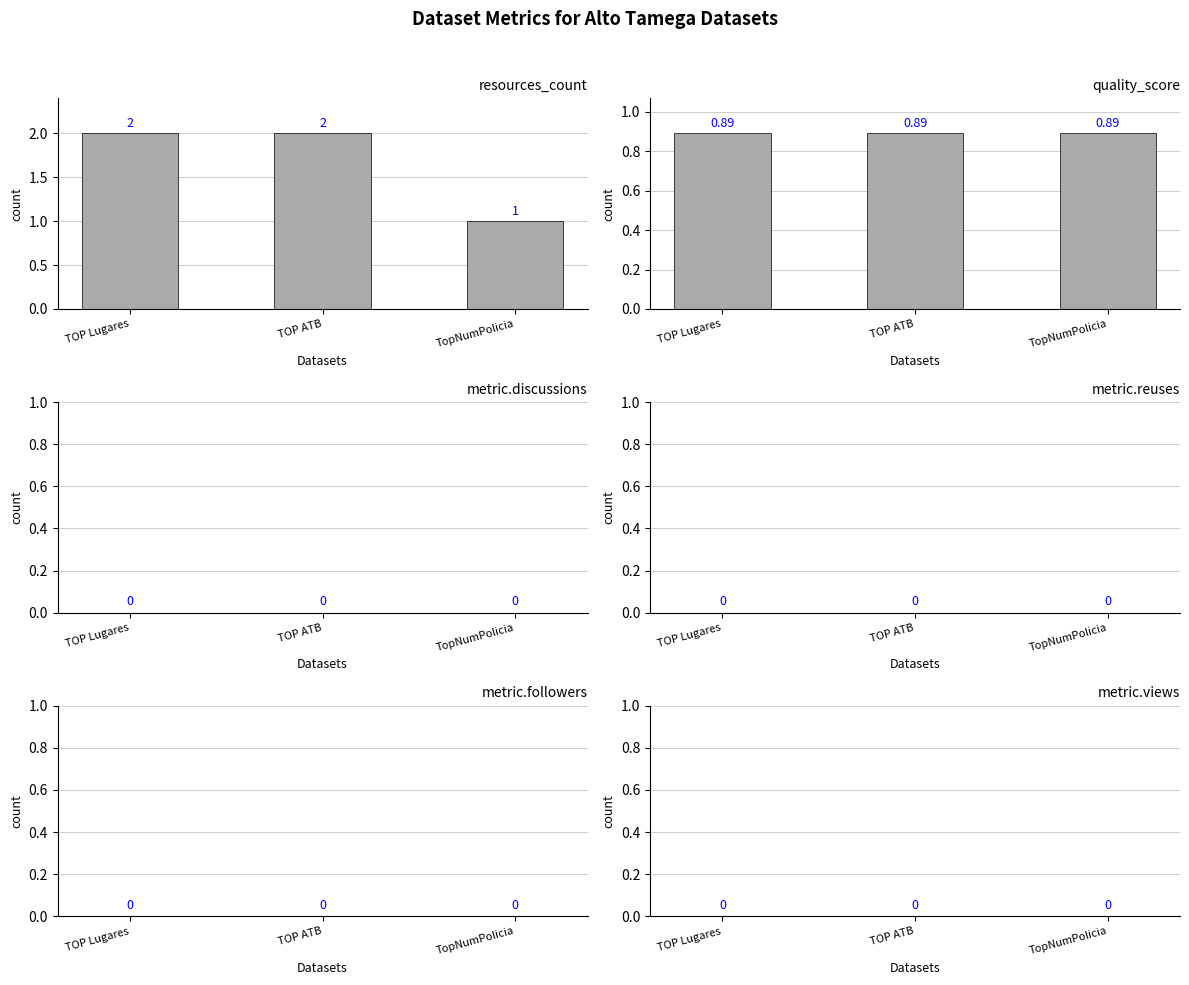

The resources_count series shows 3.2 at TOP ATB. True or false?

False